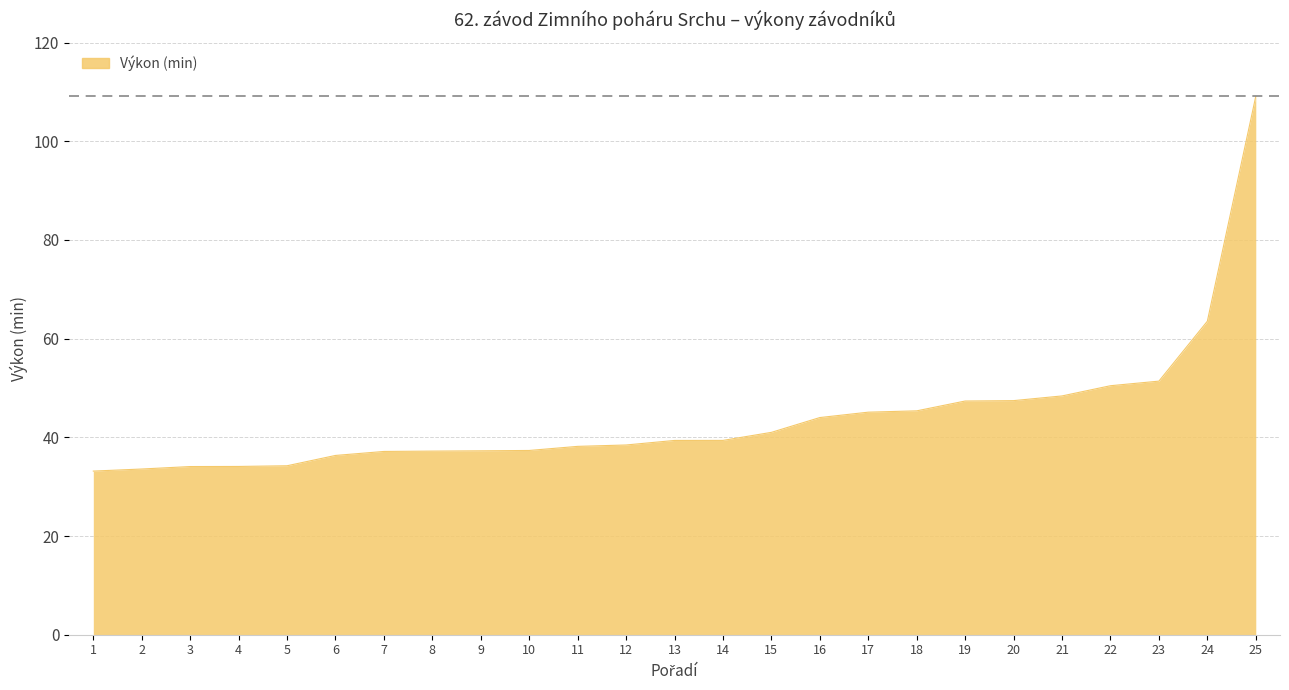

The value at 23 is 35.5. True or false?

False